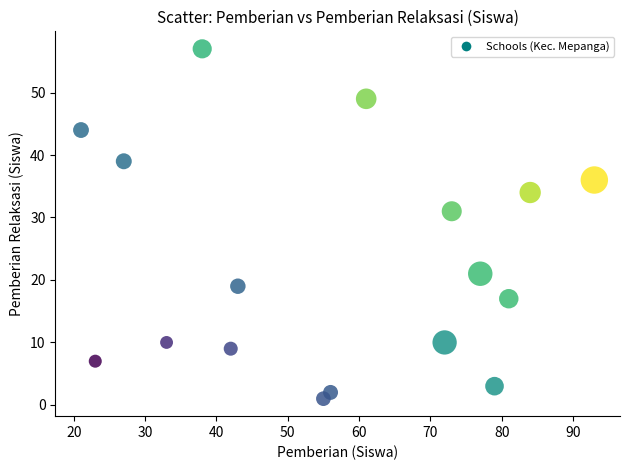

What is the range of X values (max minus min)?

72